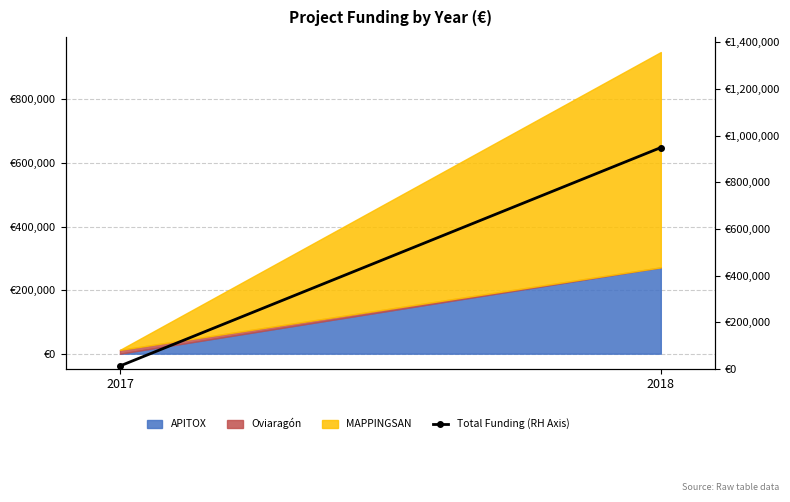

Rank the categories by value from highest to lowest.

2018, 2017